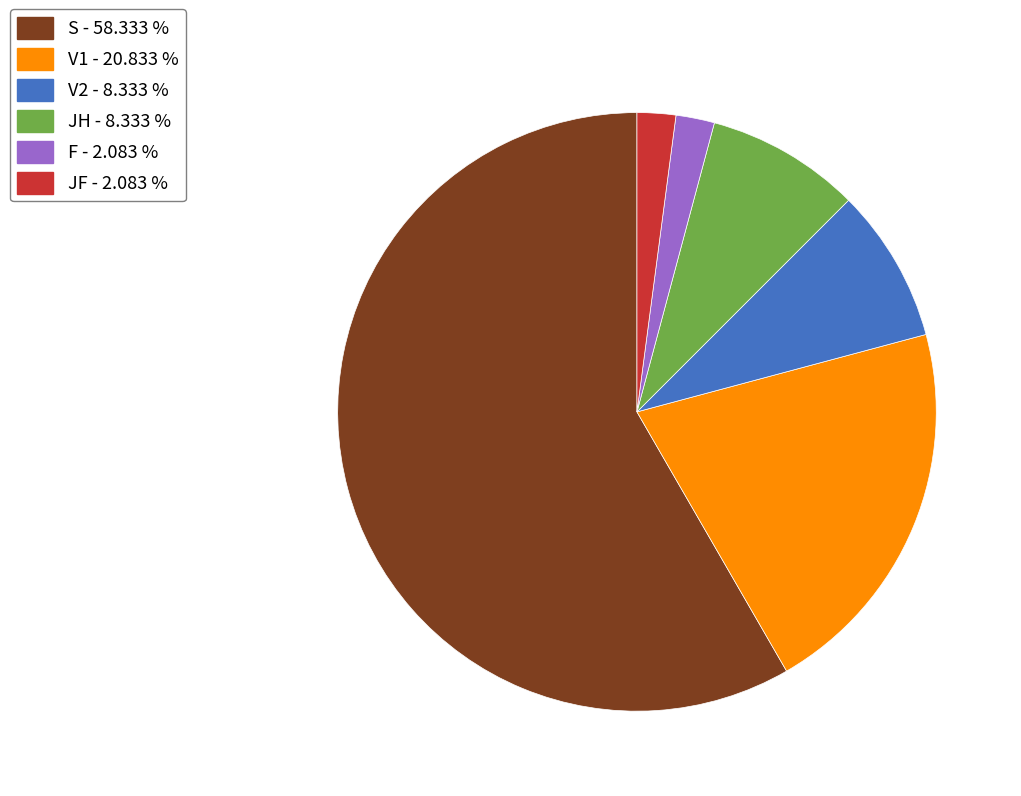

Between JF - 2.083 % and JH - 8.333 %, which is larger?

JH - 8.333 %